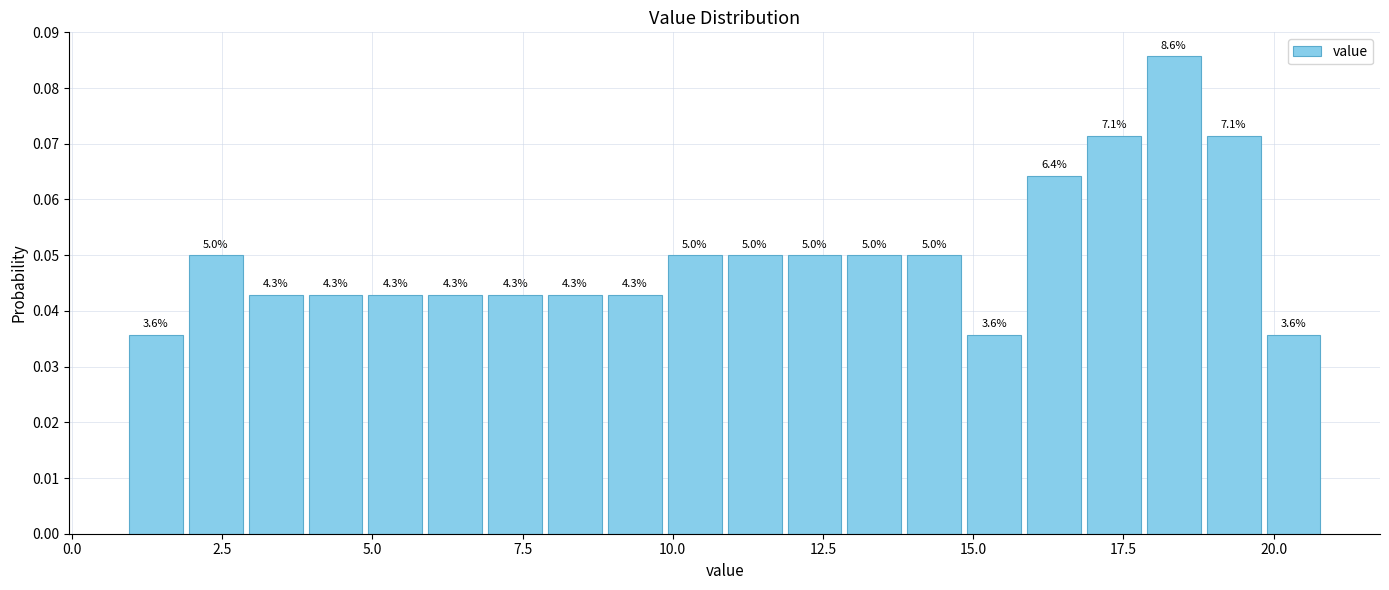

Read against the x-axis, roughly where is the centre of the tallest bar?

18.5